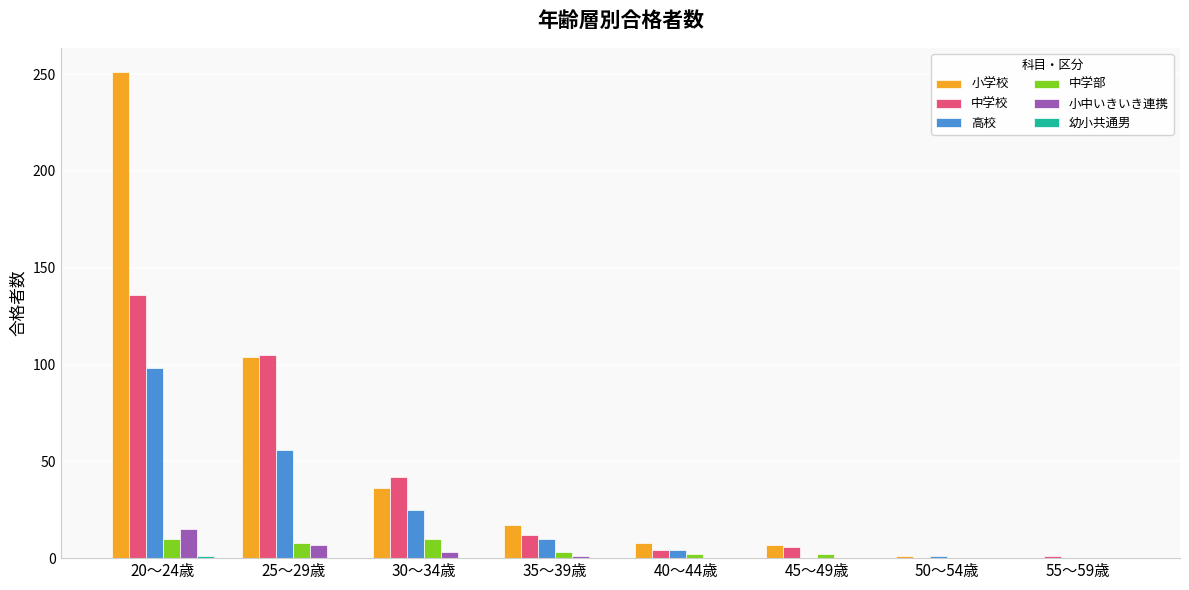

What is the sum of the 小学校 values at 50～54歳 and 35～39歳?

18